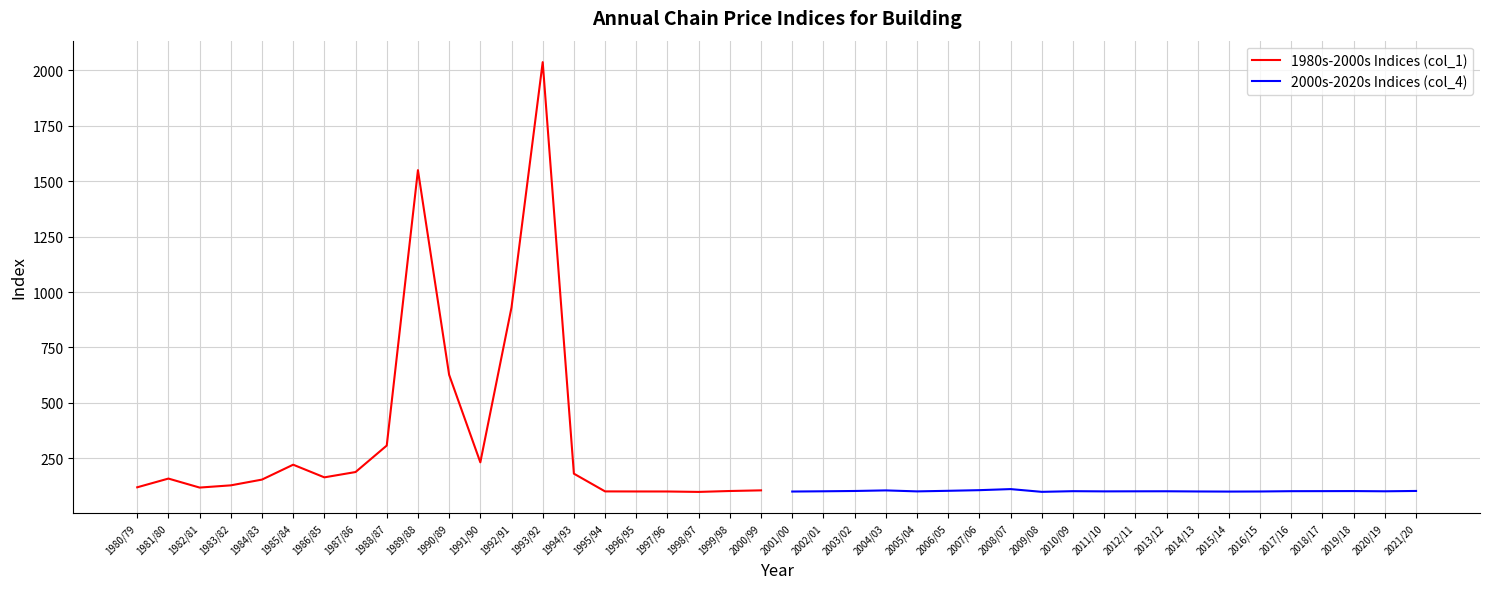

The value of 2000s-2020s Indices (col_4) at 2012/11 is 100.6. True or false?

True